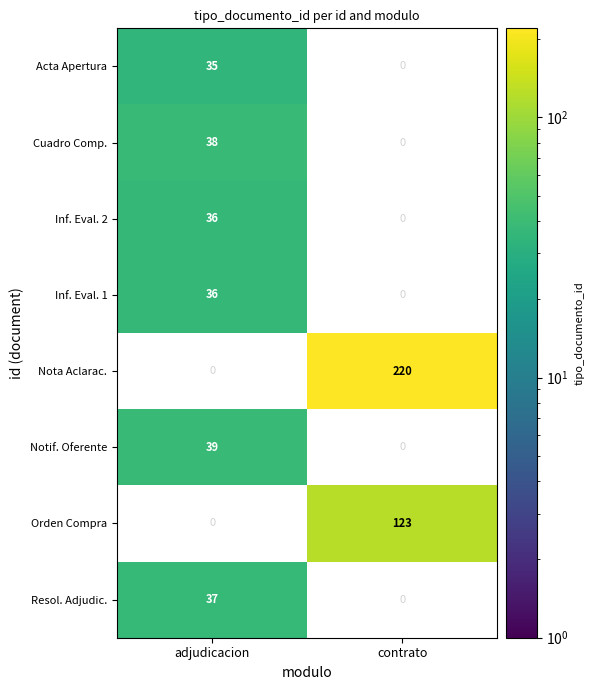

Count the number of categories in the chart.

2